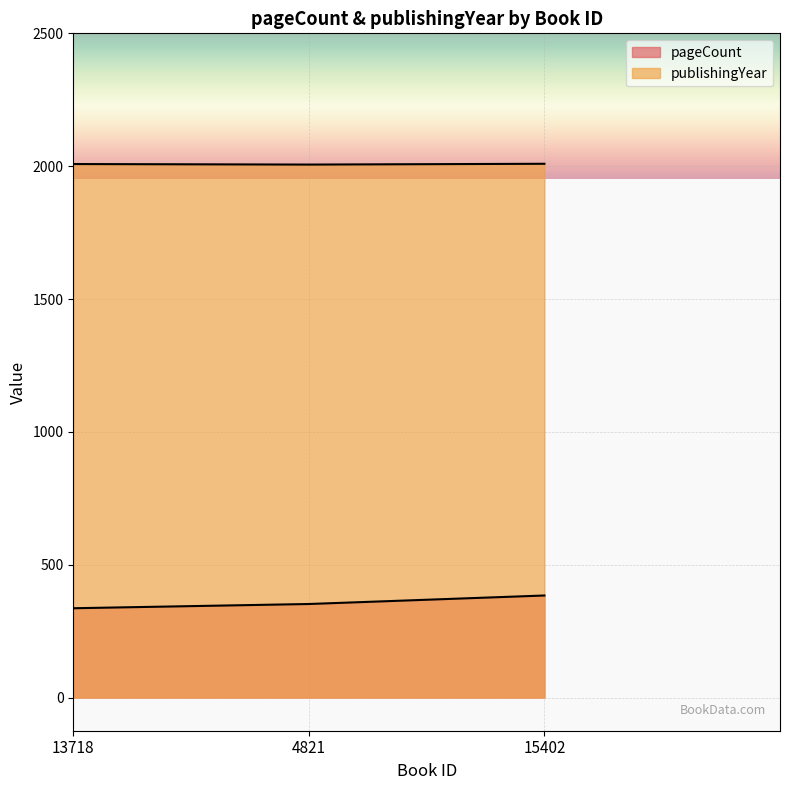

At which label does pageCount first exceed 352?

15402